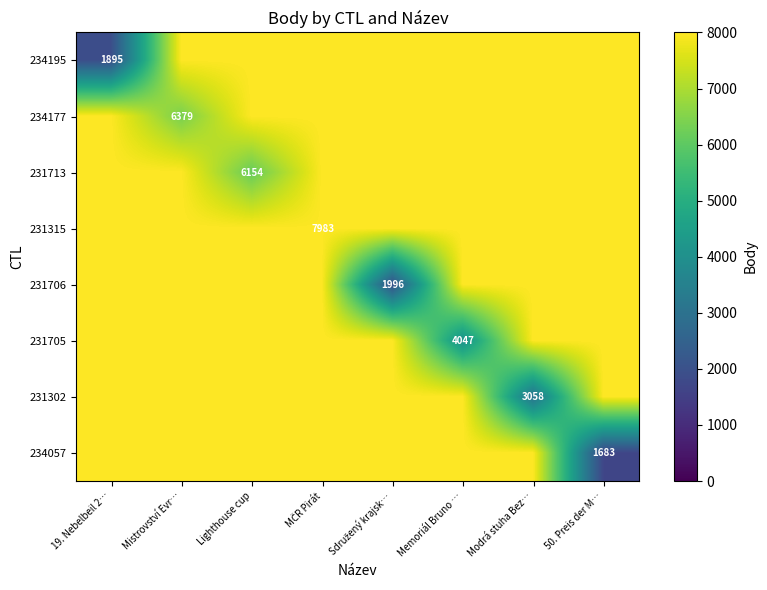

The value of 234057 at 50. Preis der M… is 544. True or false?

False